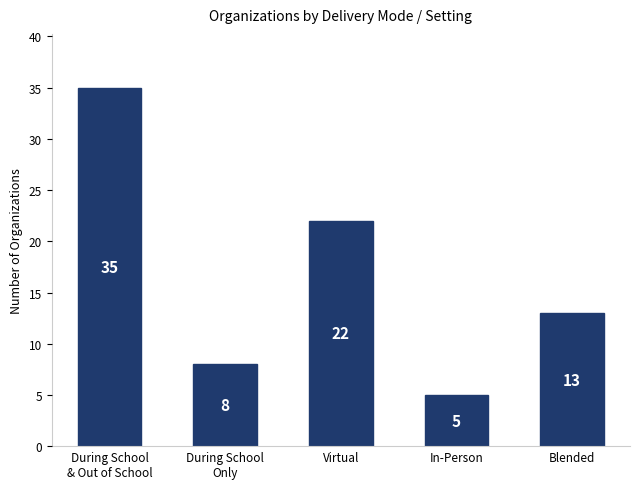

What is the sum of all values?

83